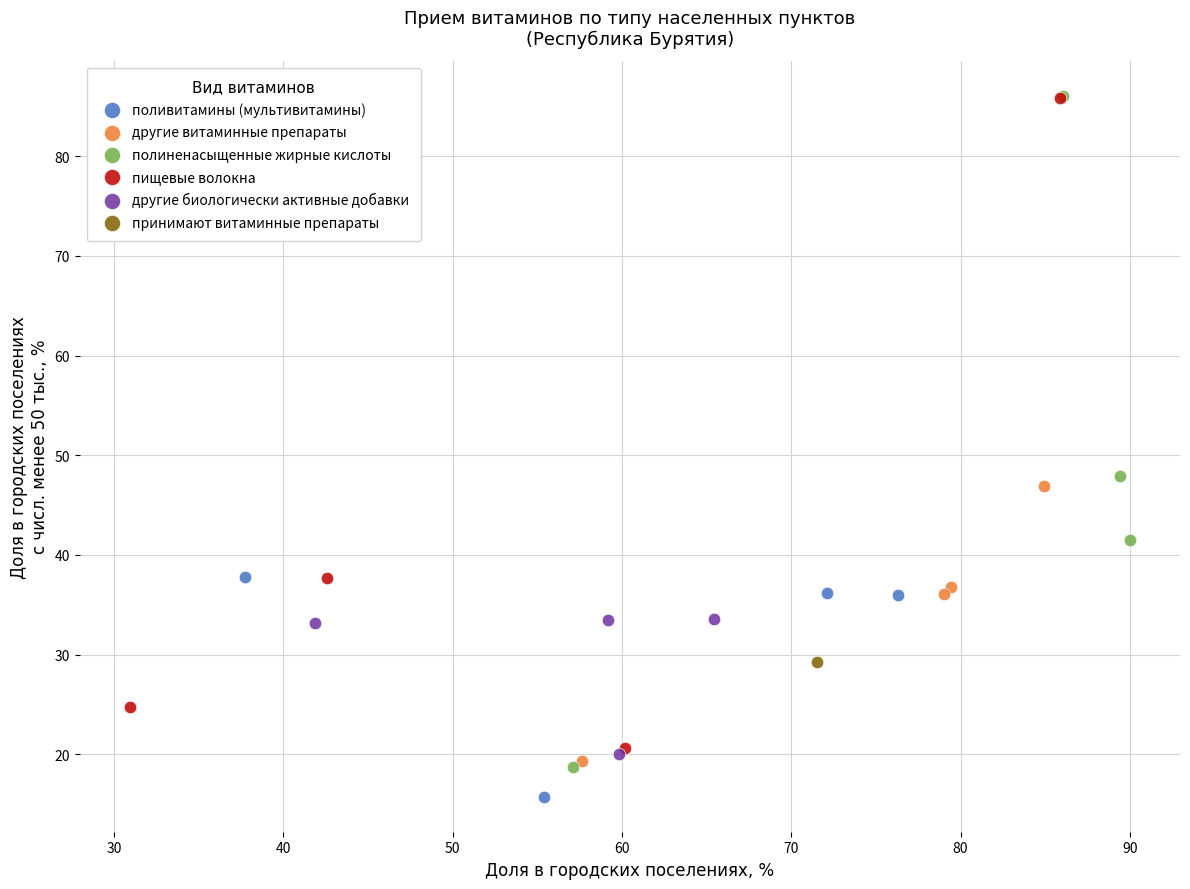

What are all the series names shown in the legend?

поливитамины (мультивитамины), другие витаминные препараты, полиненасыщенные жирные кислоты, пищевые волокна, другие биологически активные добавки, принимают витаминные препараты